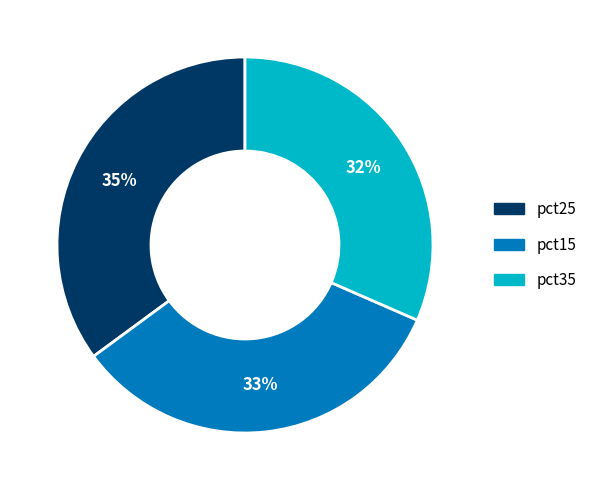

To the nearest percent, what is the average slice percentage?

33%